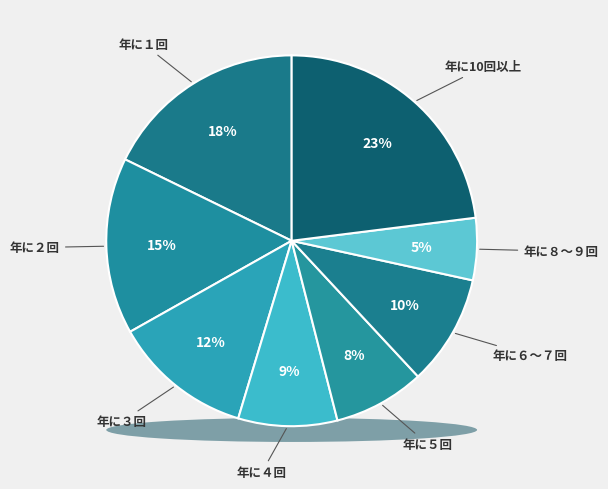

How many segments does this pie chart have?

8